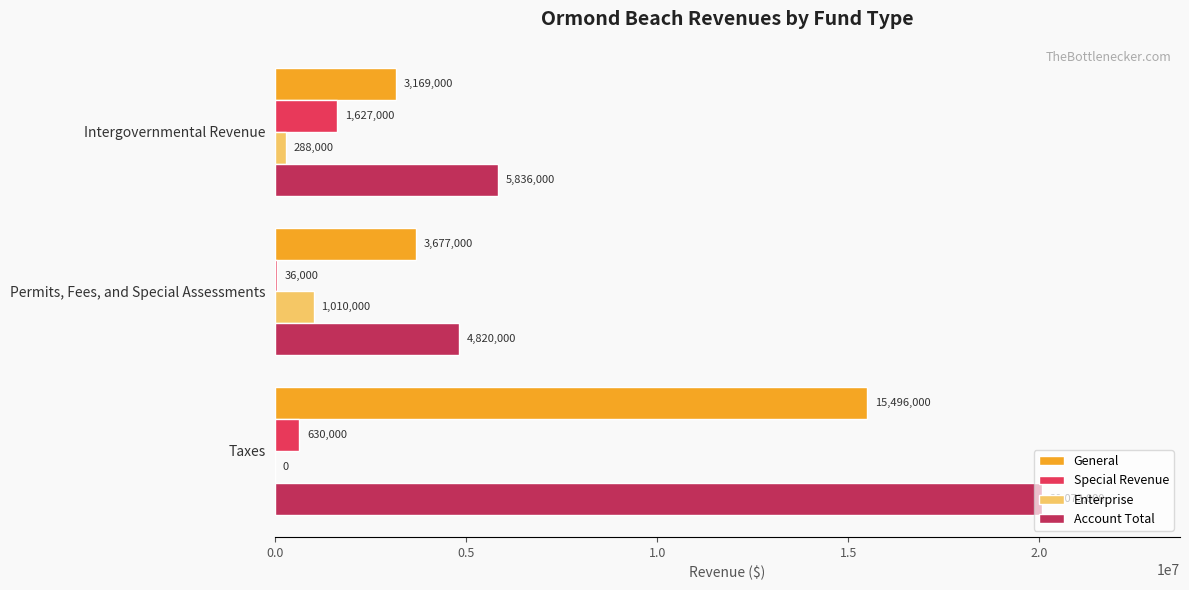

Which series changed the most between Permits, Fees, and Special Assessments and Intergovernmental Revenue?

Special Revenue